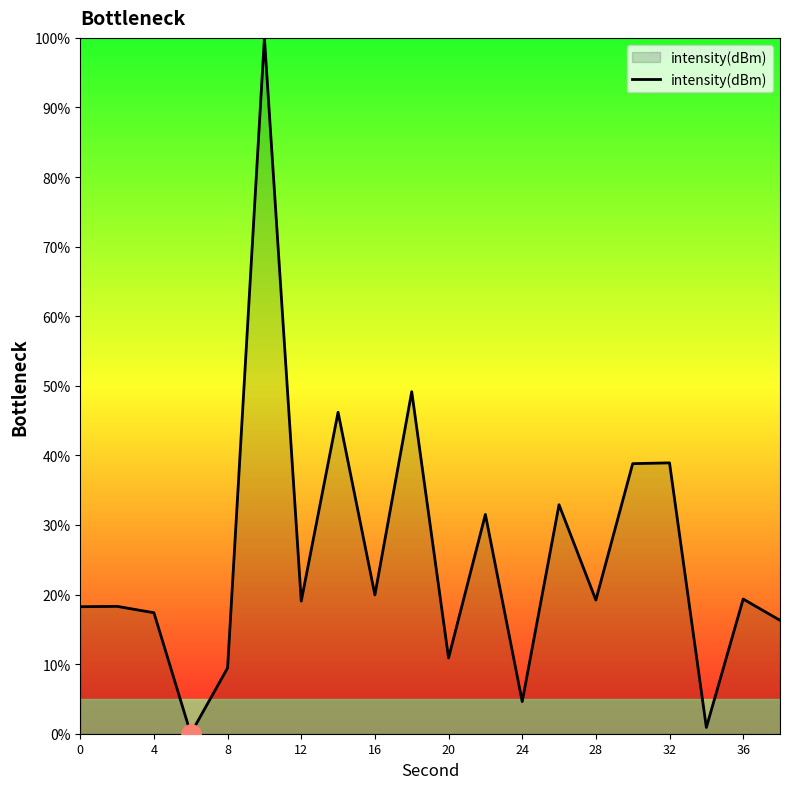

What is the average value?

25.6